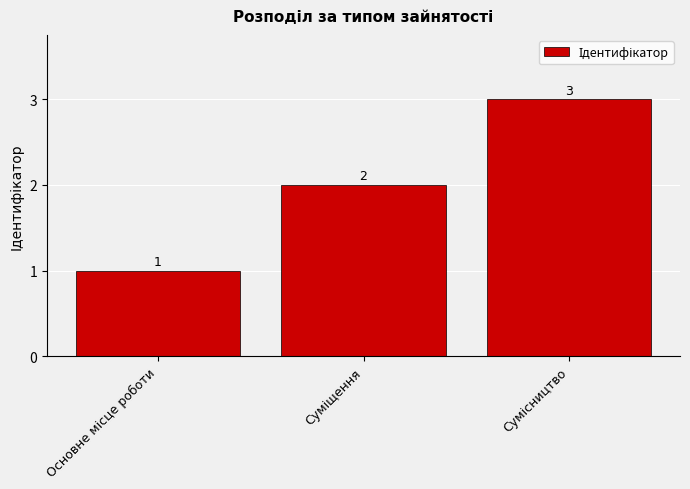

Count the values in the range 1 to 3.

3